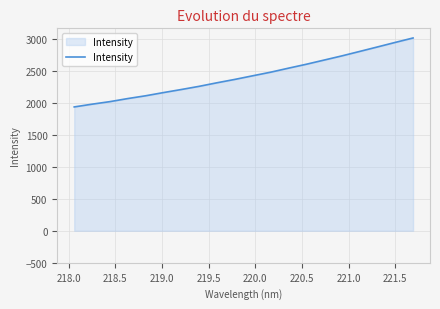

What is the minimum value shown in the chart?

1932.9